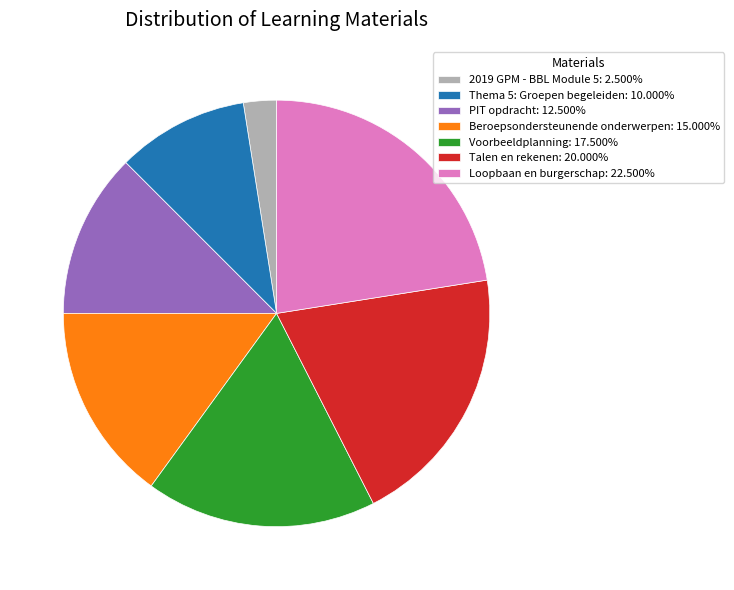

How many segments does this pie chart have?

7